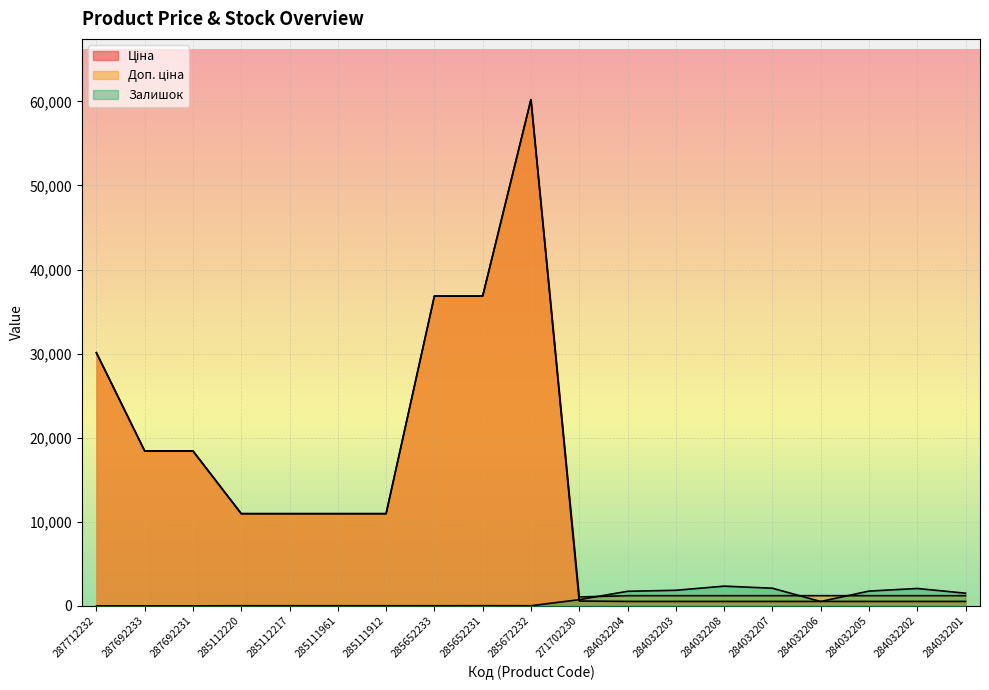

At which category is the sum across all series the highest?

285672232